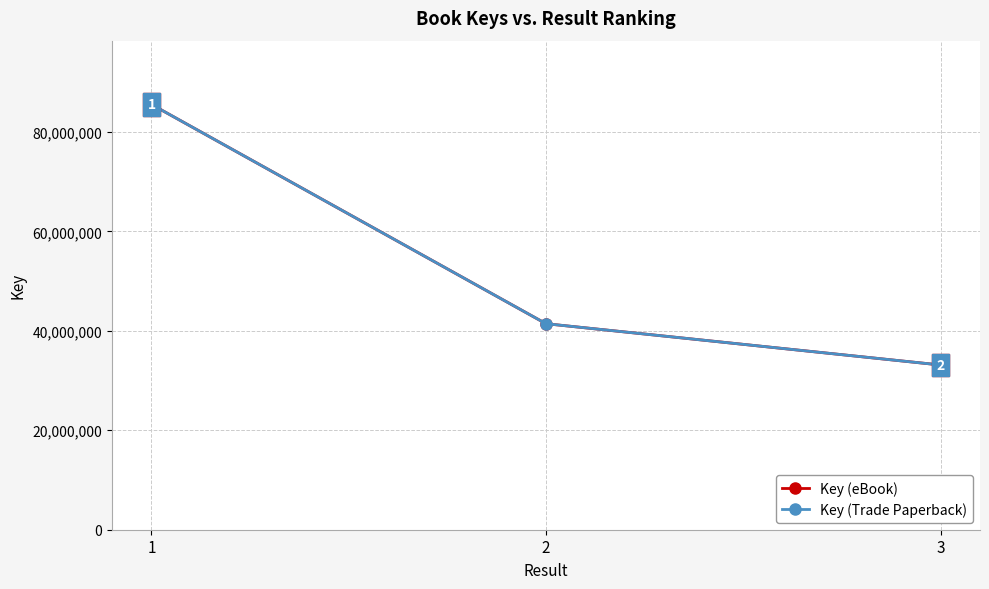

The Key (eBook) series shows 50215652 at 3. True or false?

False